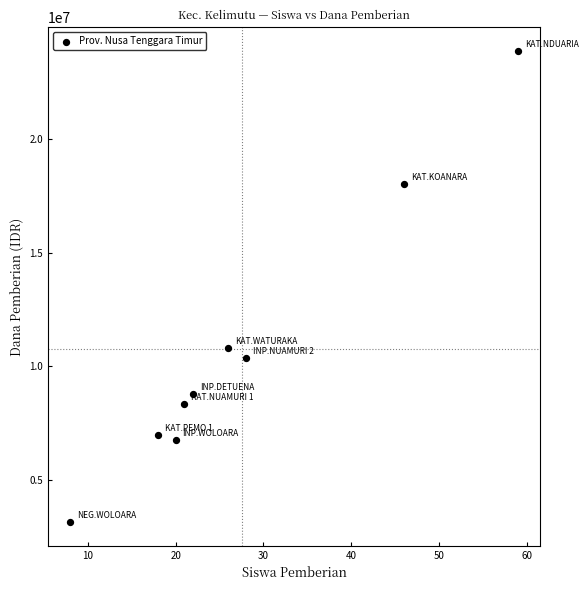

What Y value in the scatter plot is closest to 13500000?

10800000